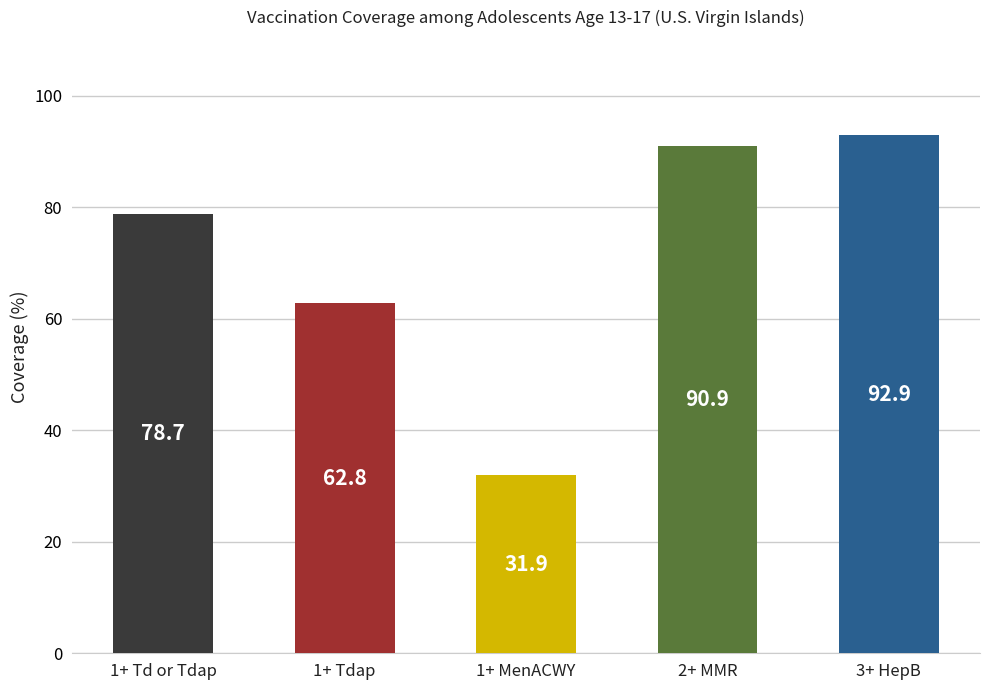

Count the number of data series in this chart.

1